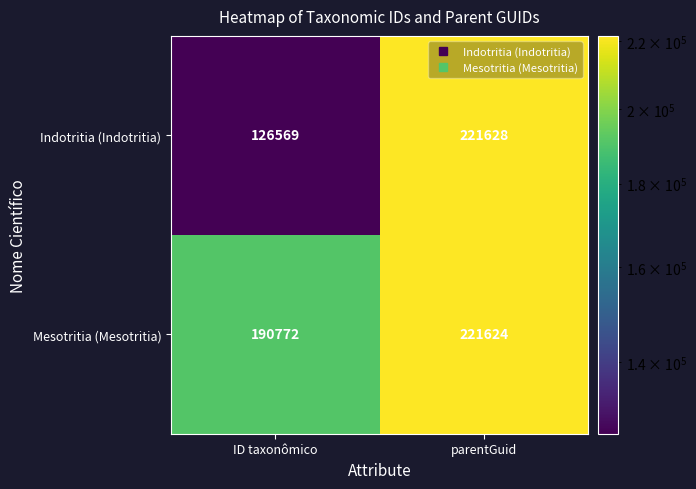

Rank the series at ID taxonômico from highest to lowest value.

Mesotritia (Mesotritia), Indotritia (Indotritia)